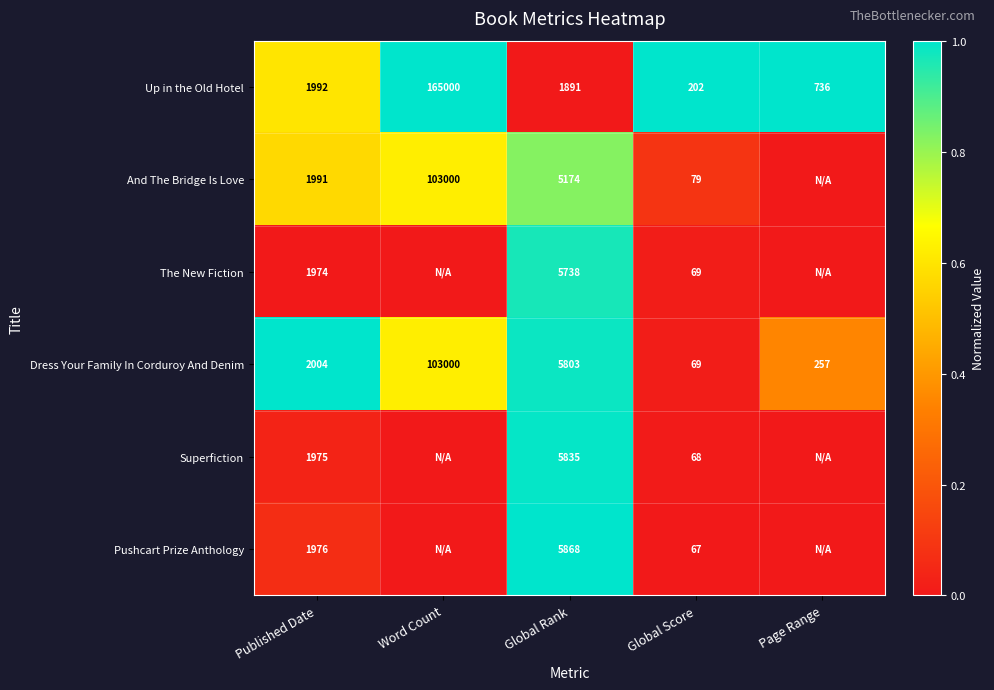

Between Global Rank and Published Date, which is larger?

Published Date